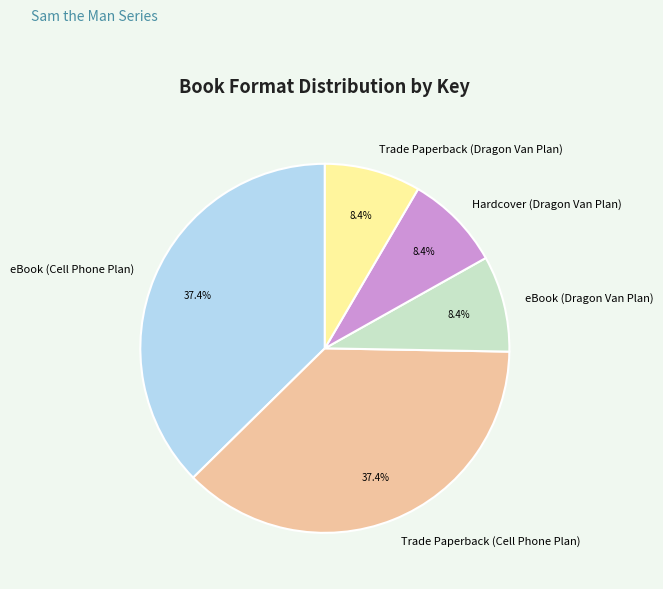

Approximately how many times larger is the value at Hardcover (Dragon Van Plan) compared to Trade Paperback (Dragon Van Plan)?

1.0